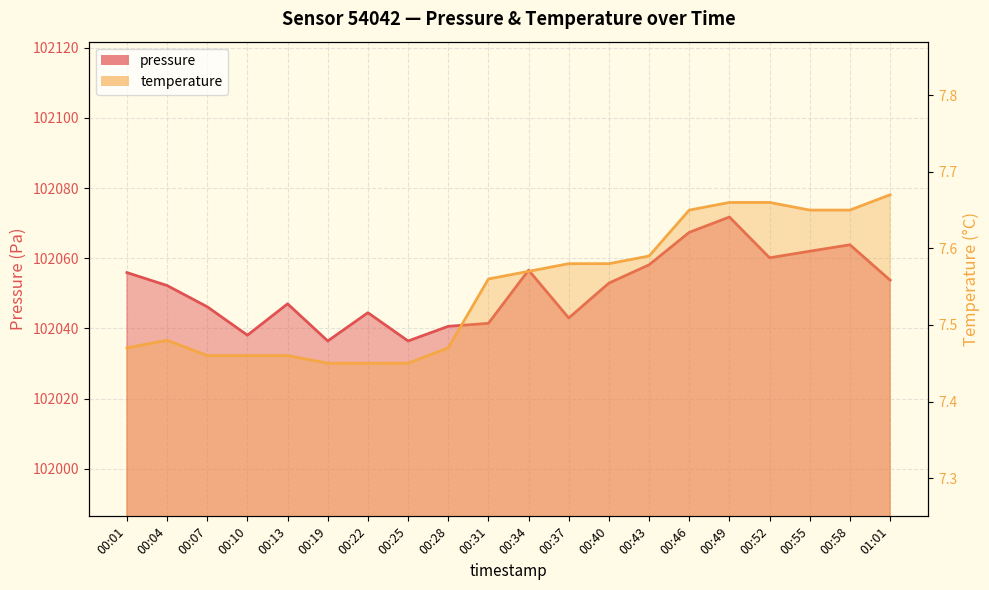

What are all the series names shown in the legend?

pressure, temperature